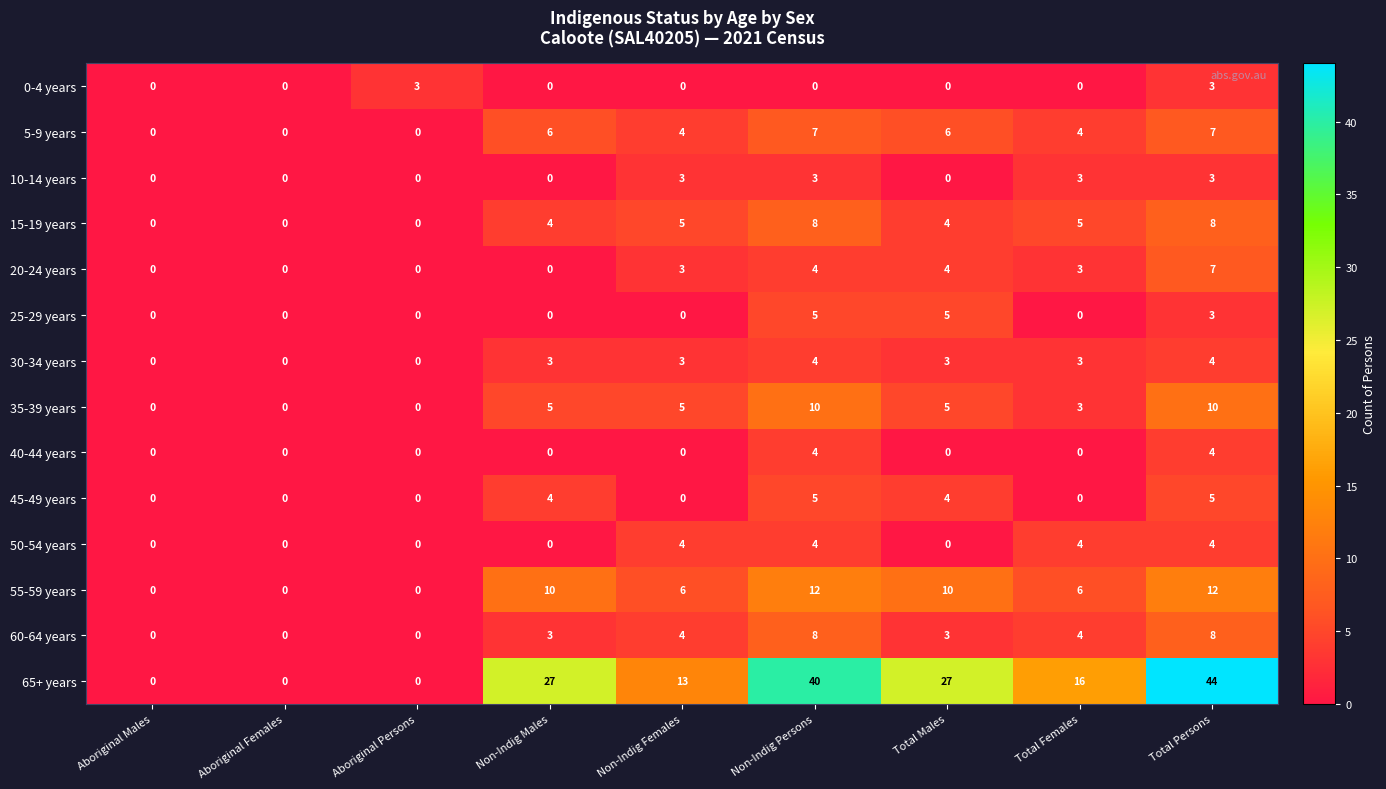

What is the difference between the maximum and second lowest values in the 35-39 years series?

10